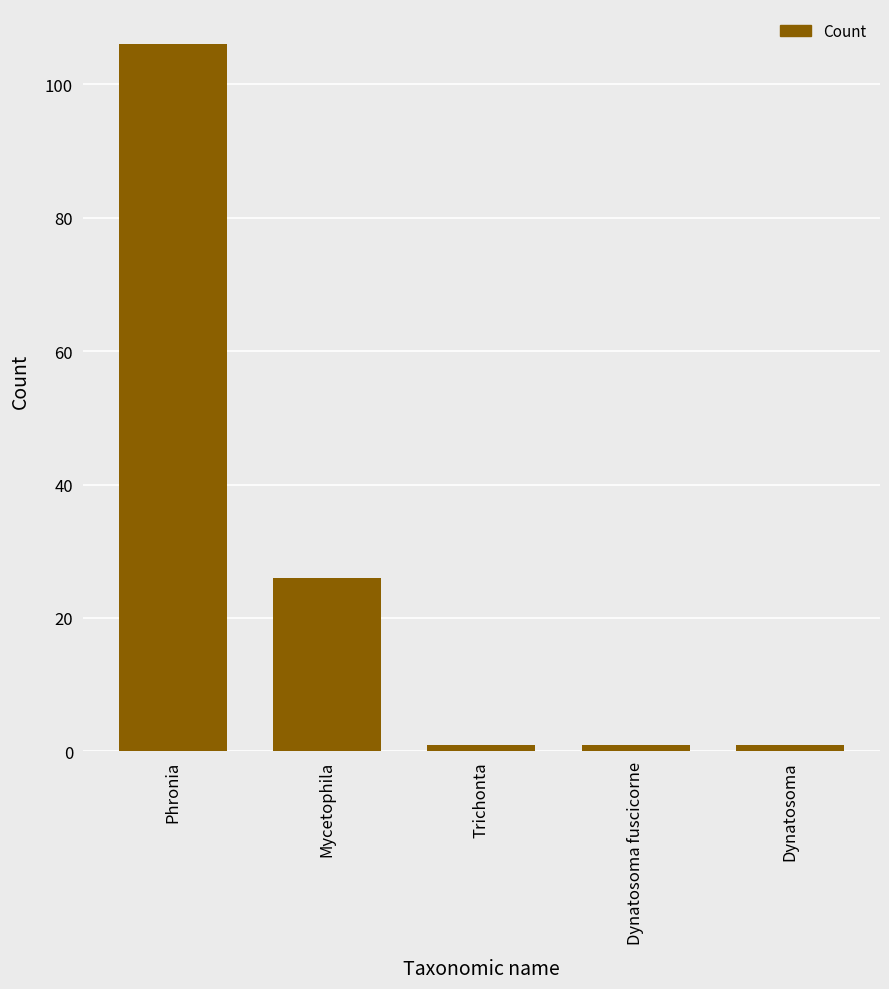

How many bars are there in total?

5